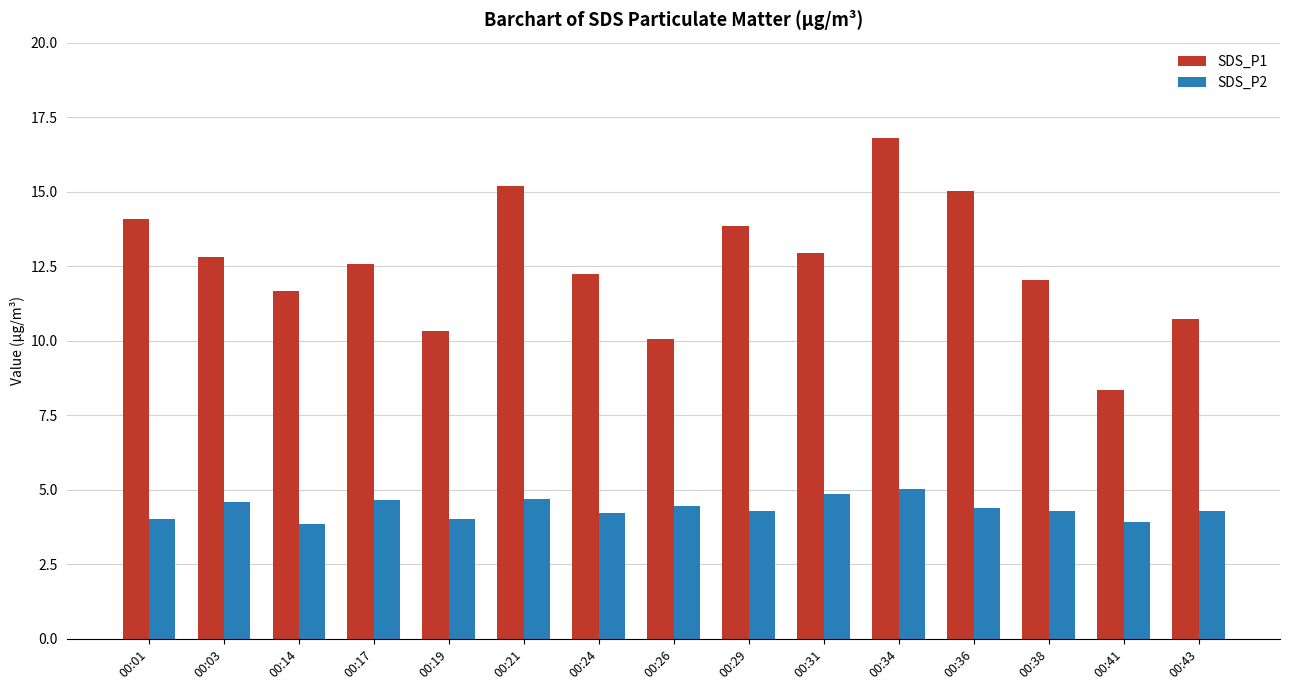

What is the difference between the SDS_P2 values at 00:21 and 00:38?

0.4